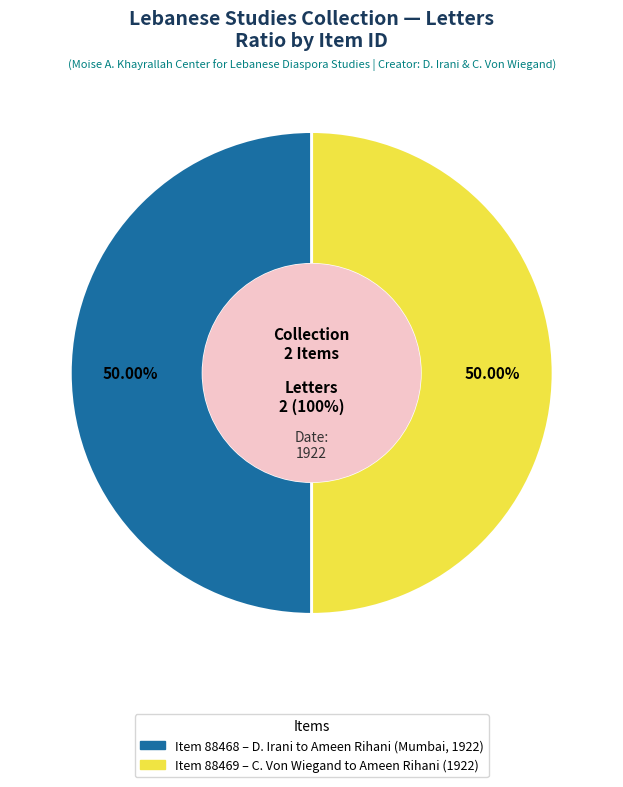

To the nearest percent, what is the combined percentage of Item 88468: Letter from D. Irani to Ameen Rihani and Item 88469: Letter from Charmion Von Wiegand to Ameen Rihani?

100%